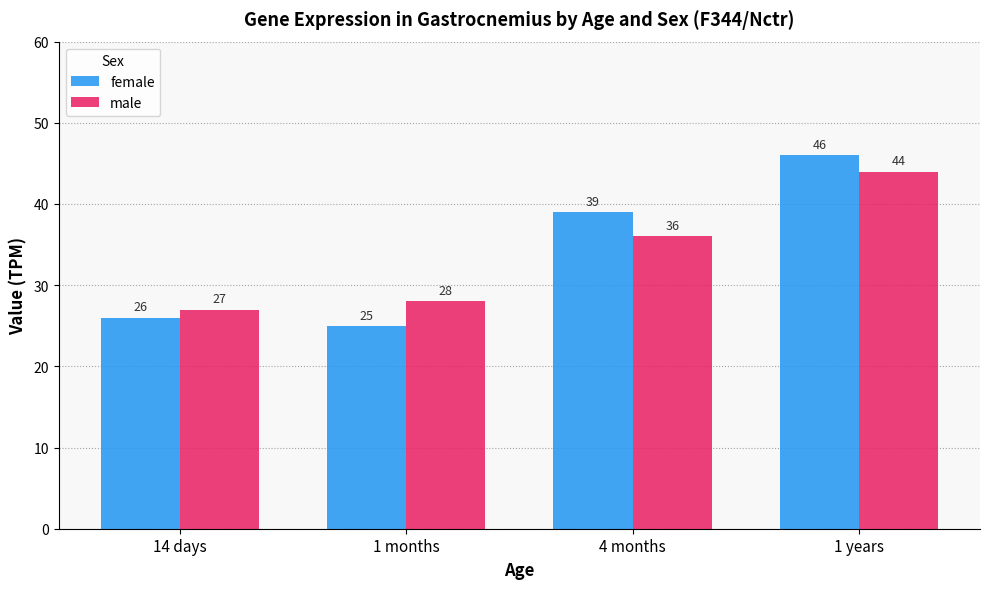

Reading left to right, transcribe all the data shown in this chart.

female: 26	25	39	46
male: 27	28	36	44